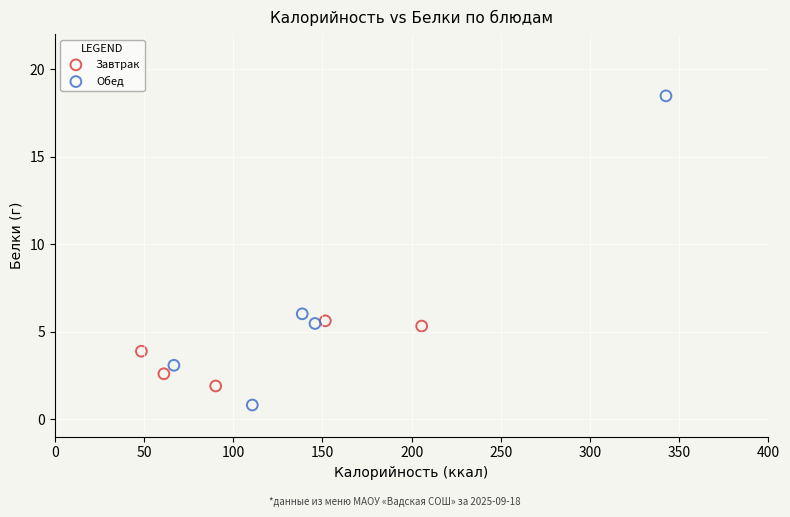

Which series reaches the minimum Y coordinate?

Обед